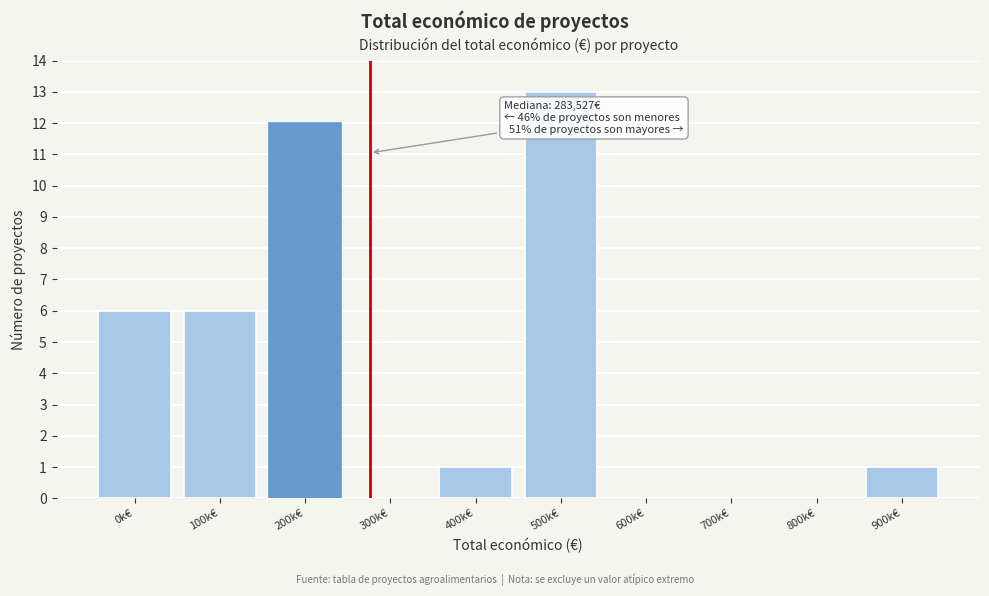

Reading left to right, list all the values displayed in this chart.

0k€=6	100k€=6	200k€=12	300k€=0	400k€=1	500k€=13	600k€=0	700k€=0	800k€=0	900k€=1